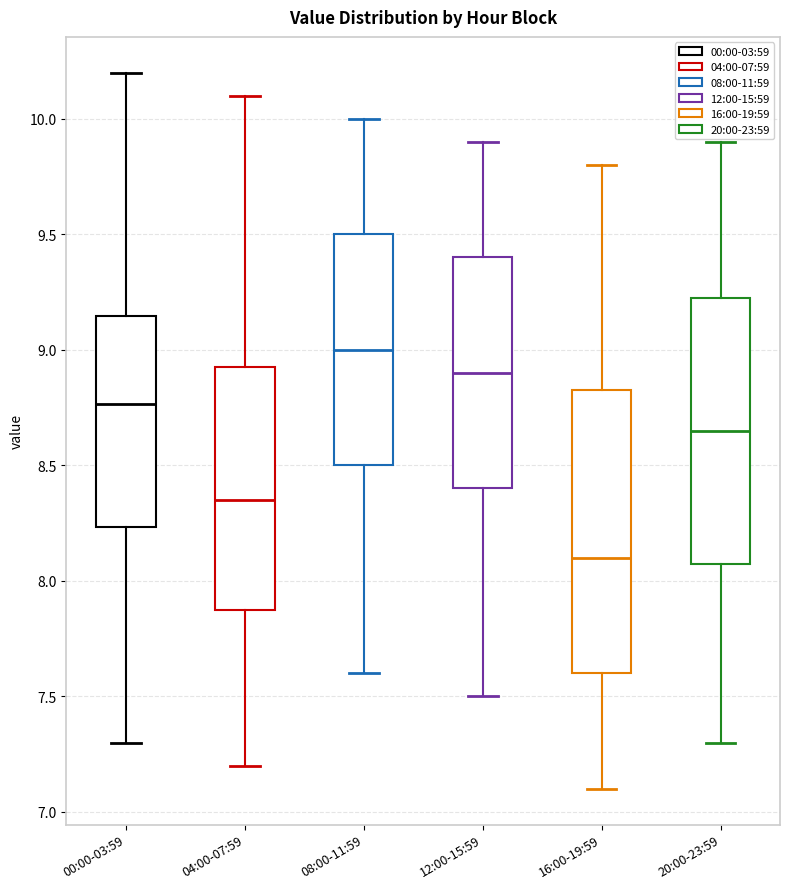

Which box has the highest median line?

08:00-11:59